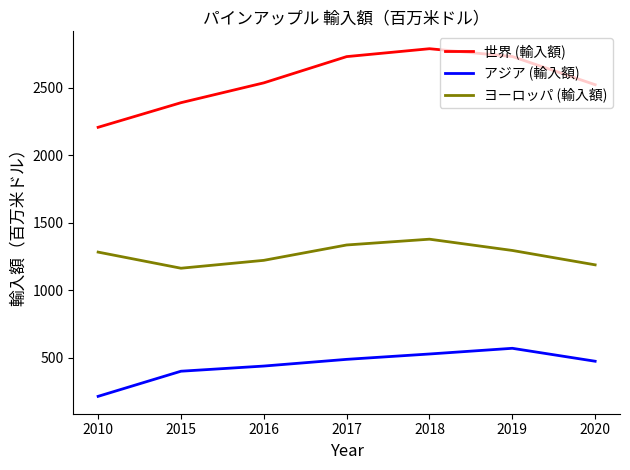

Where does the ヨーロッパ (輸入額) series first go above 1283?

2010